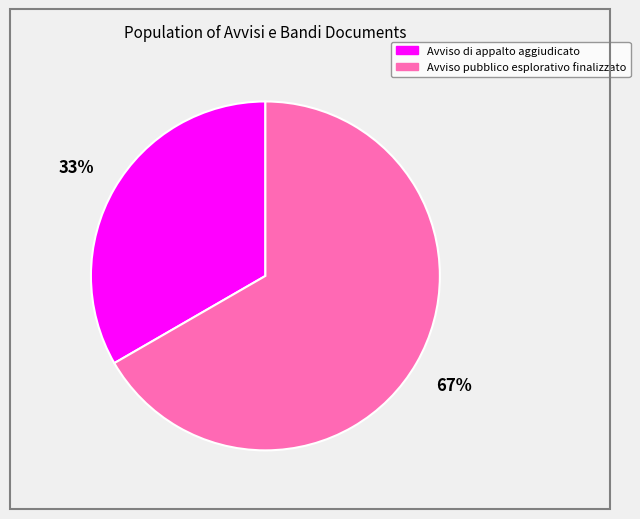

To the nearest percent, what portion does Avviso pubblico esplorativo finalizzato represent?

67%